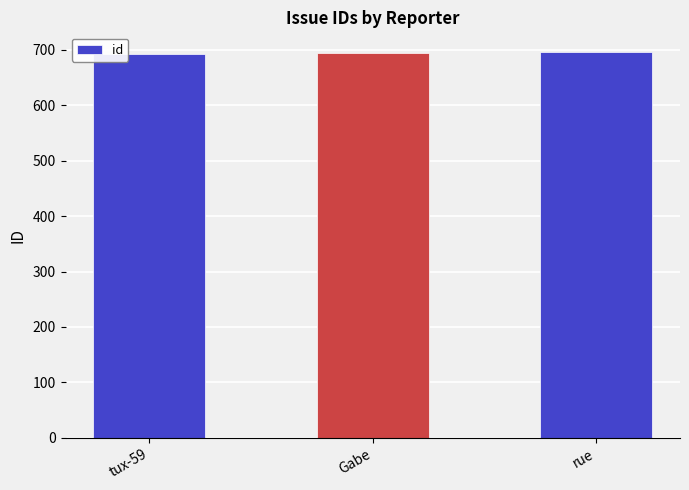

What is the difference between the values at tux-59 and rue?

5